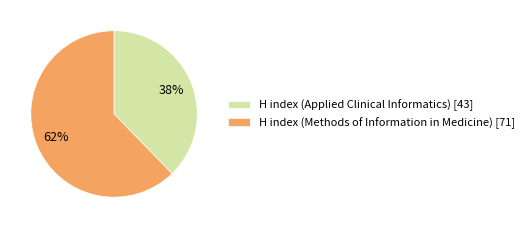

How many segments does this pie chart have?

2